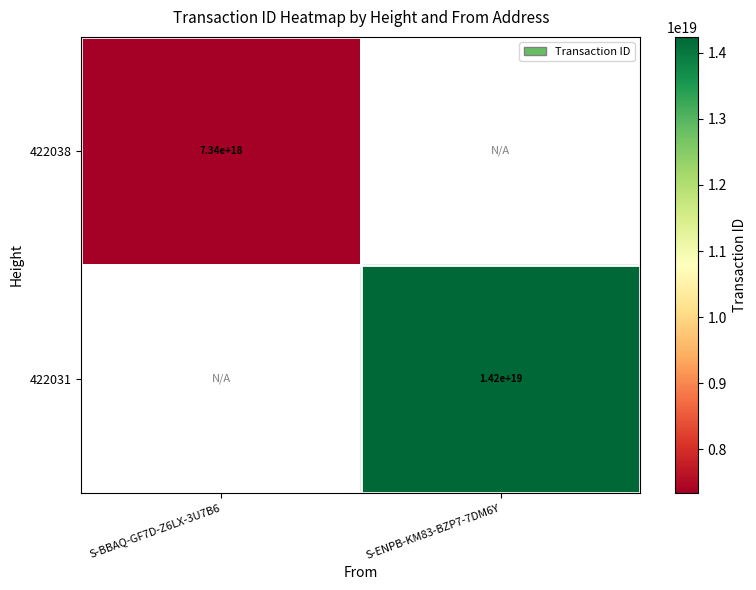

Is it true that 422038 equals 3020680258126487040 at S-BBAQ-GF7D-Z6LX-3U7B6?

False